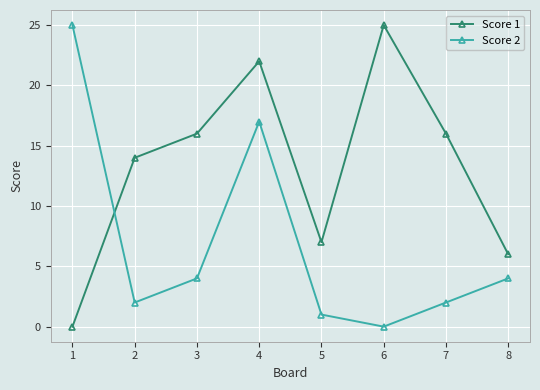

What is the sum of all Score 2 values?

55